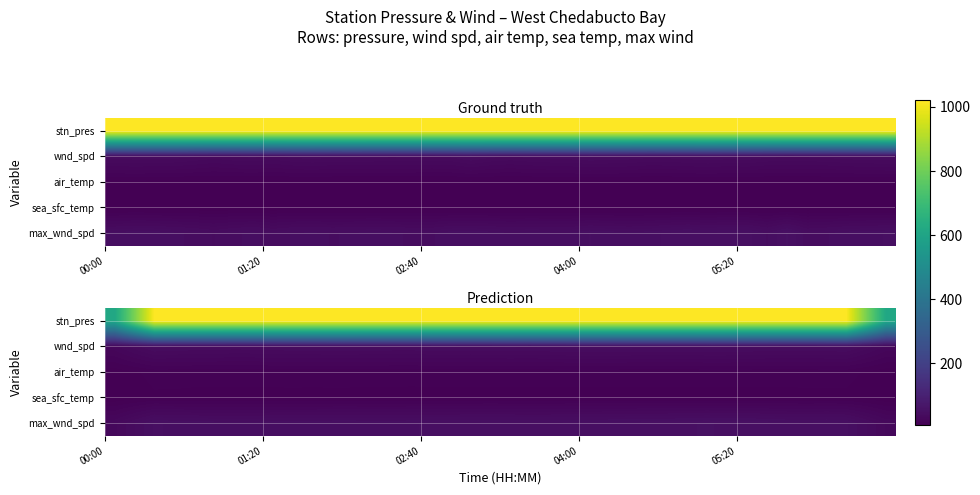

What is the difference between the second highest and minimum values in the stn_pres series?

410.3